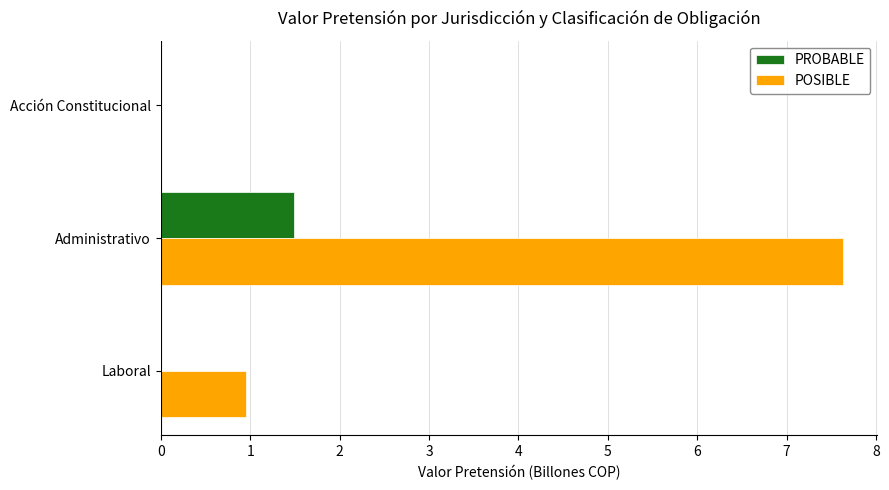

Is it true that POSIBLE equals -3.4 at Acción Constitucional?

False